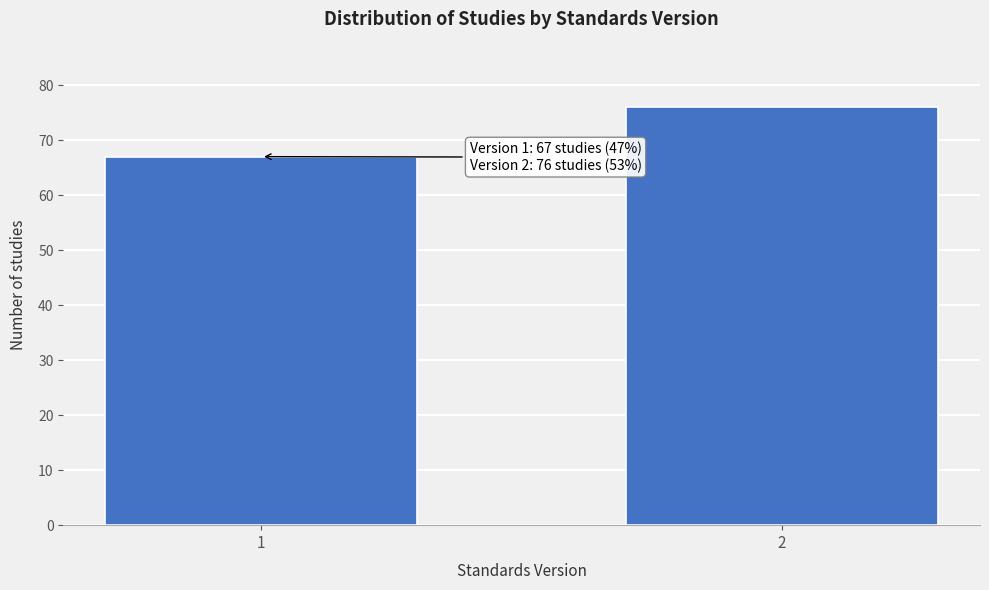

Reading left to right, what are all the values shown in this chart?

1=67	2=76